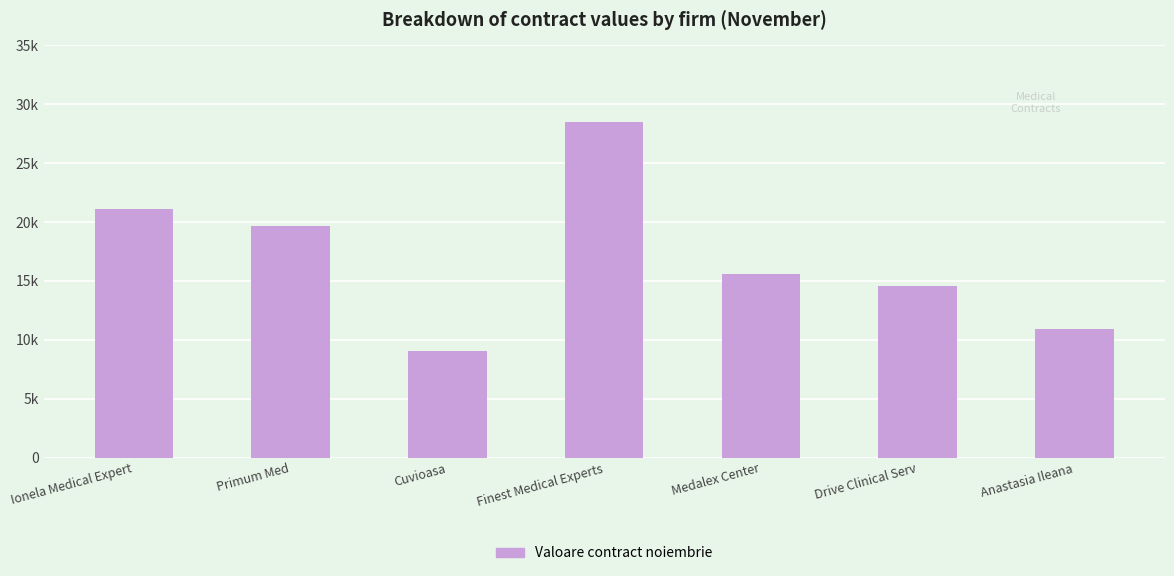

Does the chart contain any negative values?

No